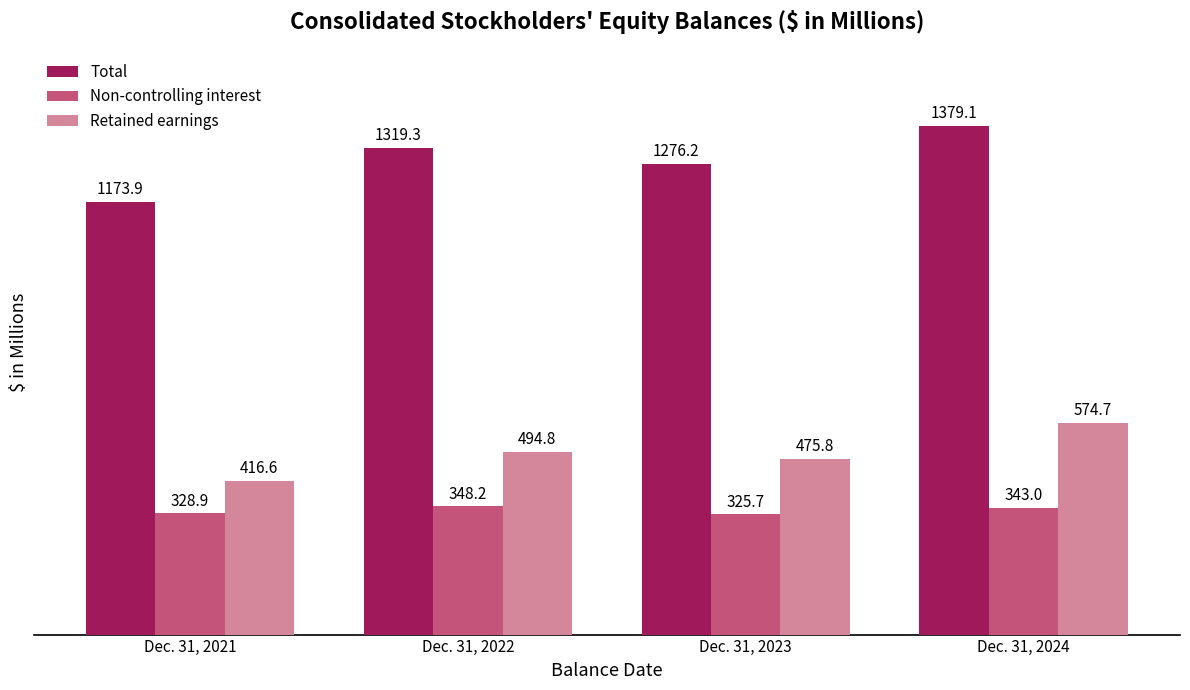

What is the maximum value for Total?

1379.1